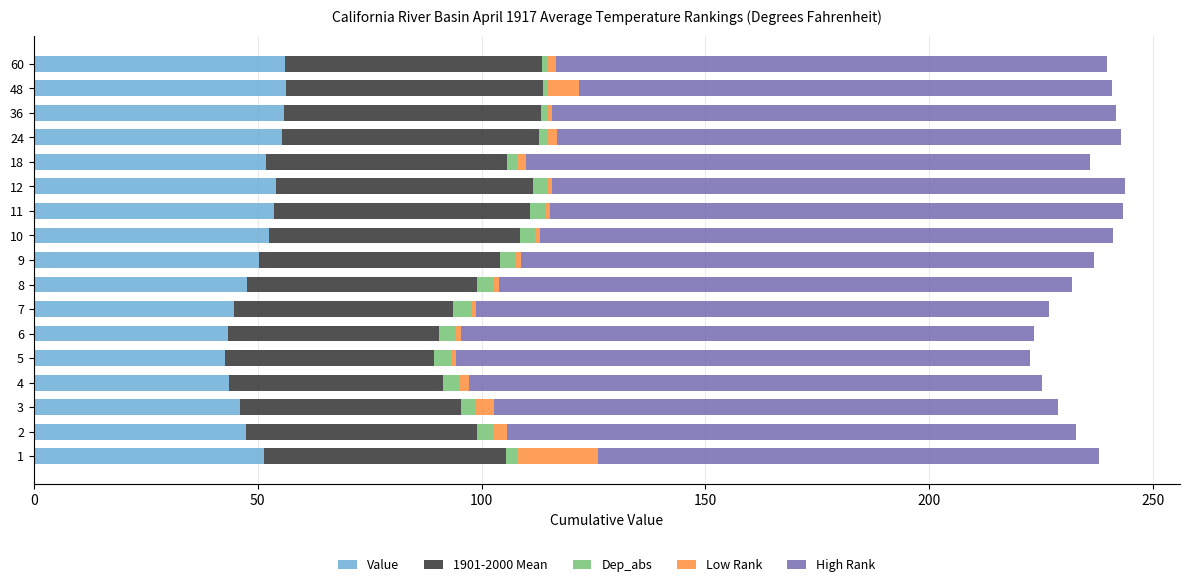

The value of Value at 1 is 51.4. True or false?

True